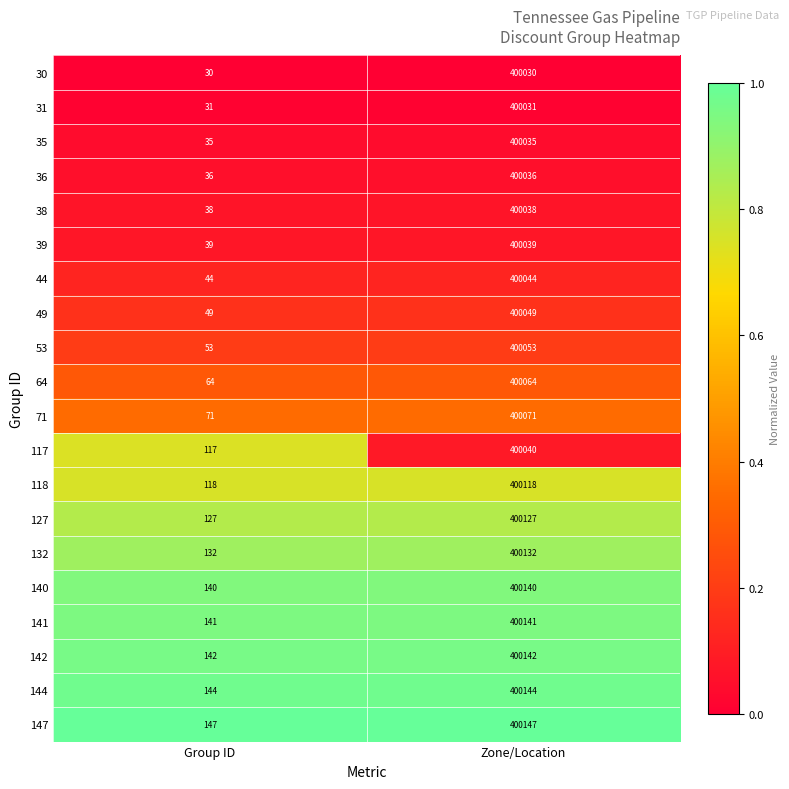

What is the difference between the highest and lowest values at Zone/Location?

117